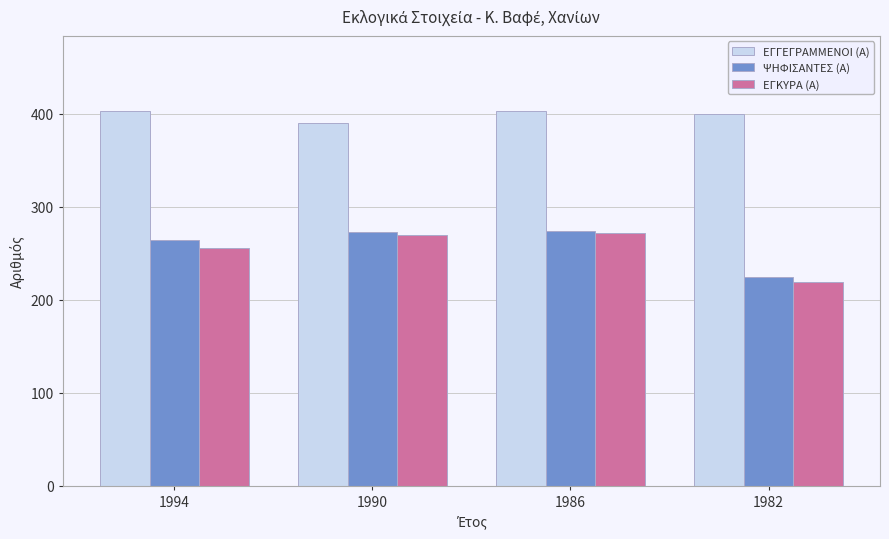

At how many categories does at least one series exceed 323?

4